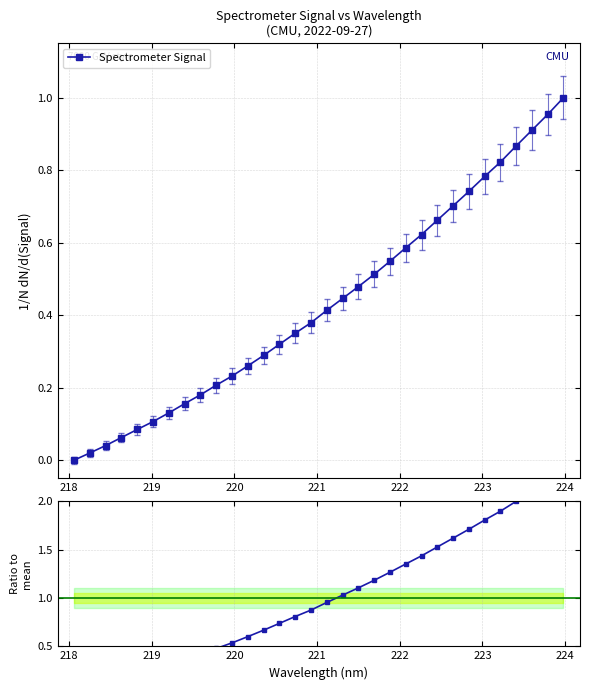

True or false: Spectrometer Signal has more than 2 interior local peaks.

False